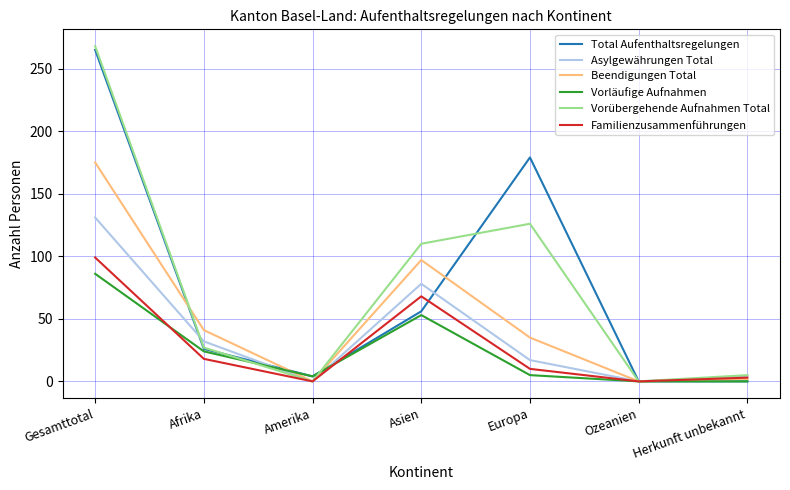

What is the difference between the second highest and minimum values in the Familienzusammenführungen series?

68